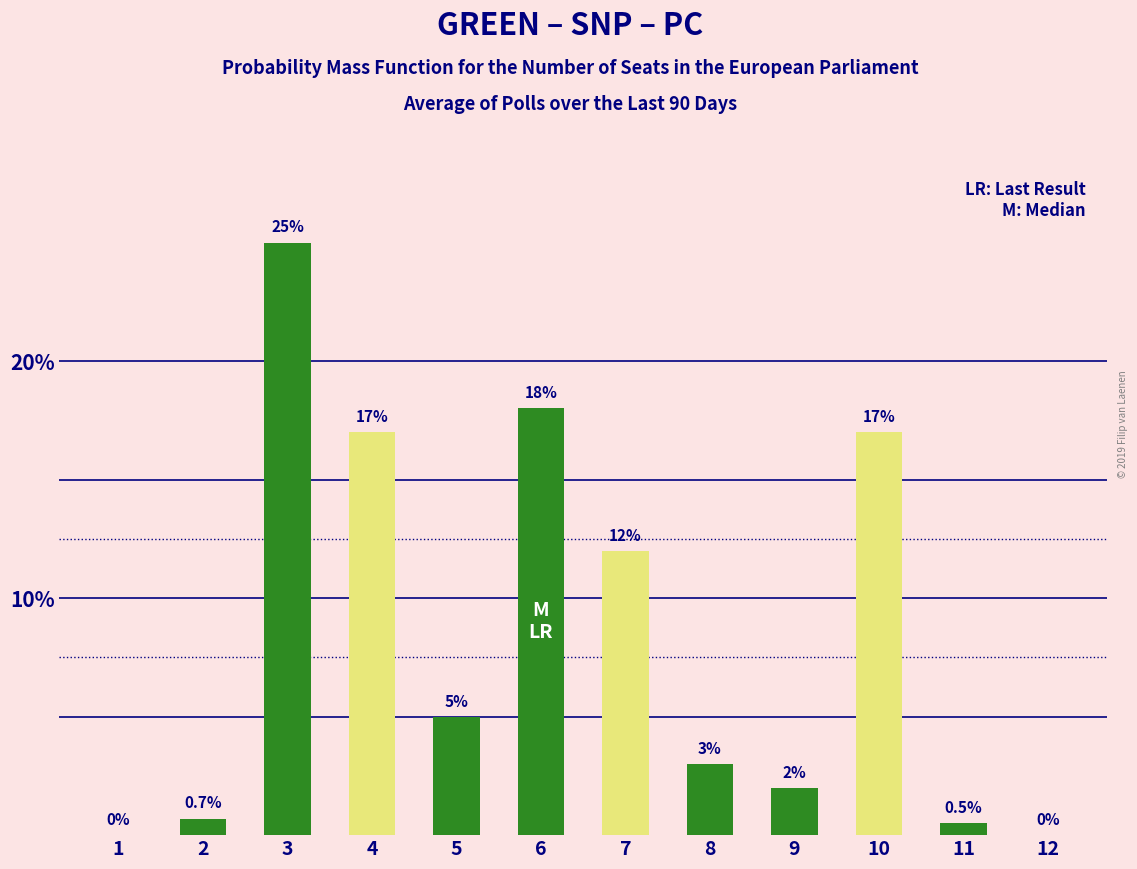

What is the average value of the Probability (Green) series?

4.5